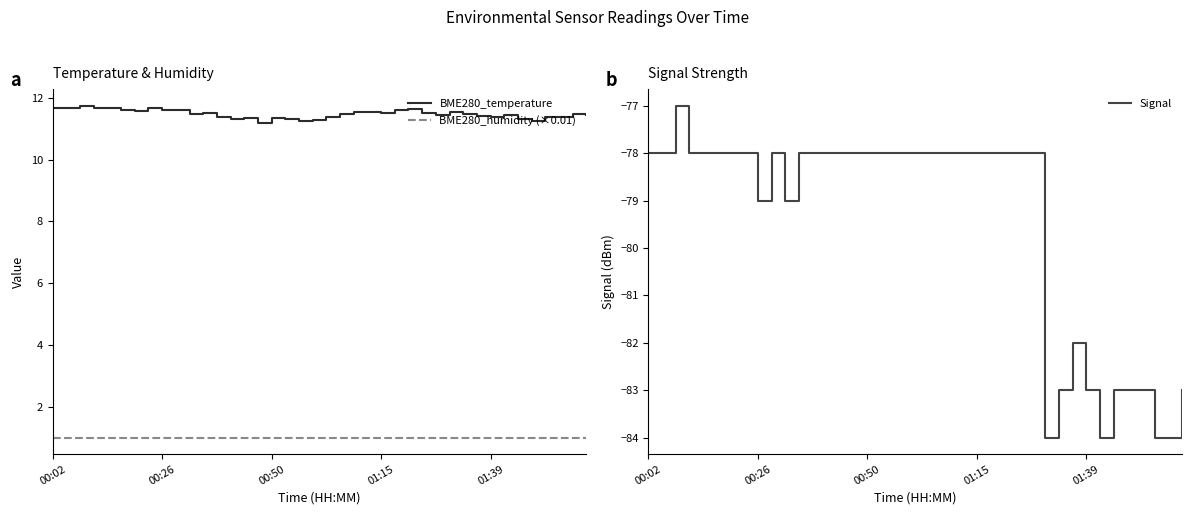

What is the sum of all BME280_temperature values?

459.3